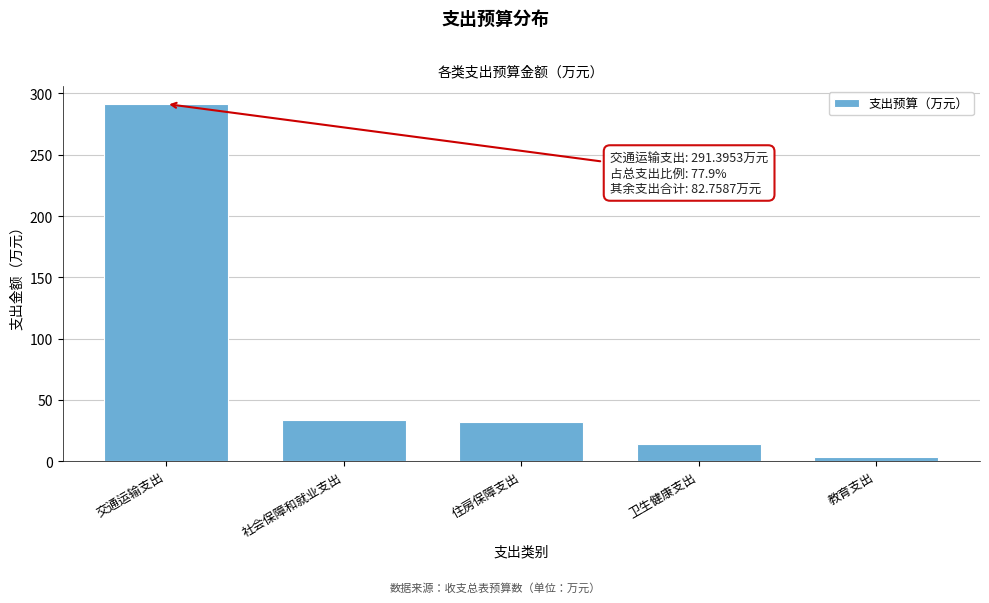

Reading right to left, extract all data points from this chart.

教育支出=3.5	卫生健康支出=13.9	住房保障支出=31.8	社会保障和就业支出=33.5	交通运输支出=291.4